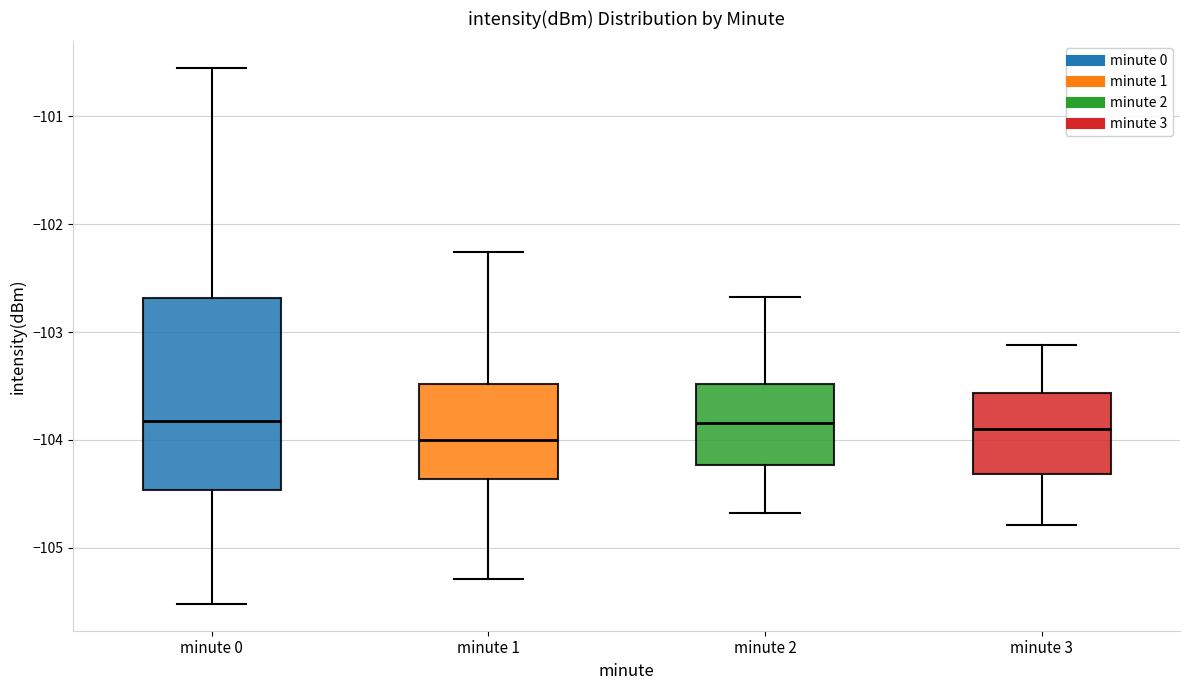

Where is the upper edge of the box for minute 3 on the y-axis? The values are not printed on the chart, so give them approximately, as read against the axis.

-103.6